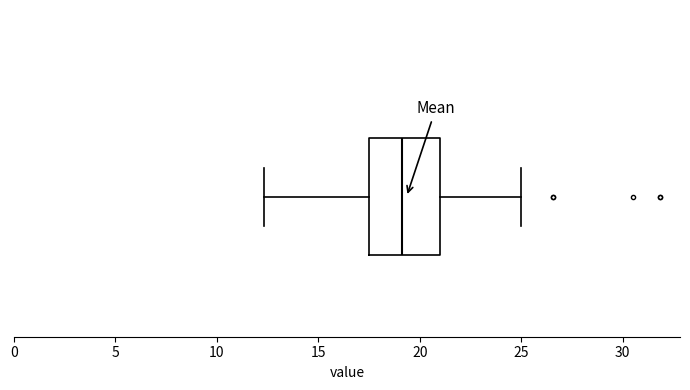

Where does the left whisker of the box end on the x-axis? The values are not printed on the chart, so give them approximately, as read against the axis.

12.5